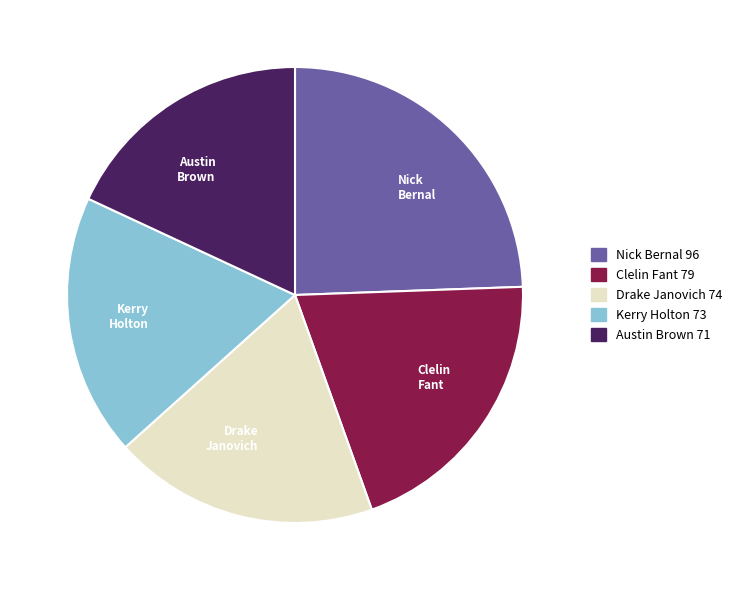

Which slice is the smallest?

Austin Brown